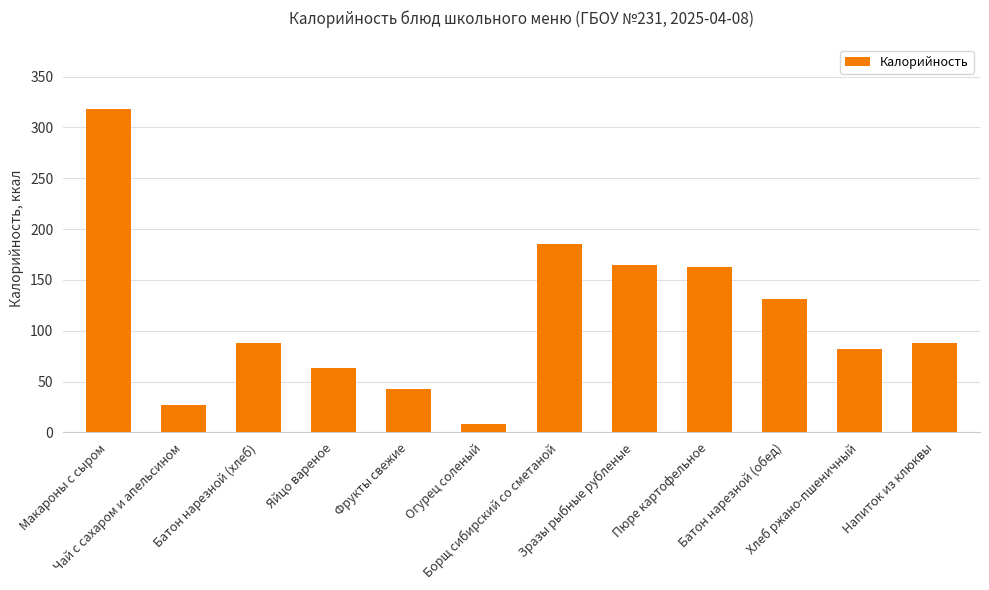

How many series are shown in this chart?

1